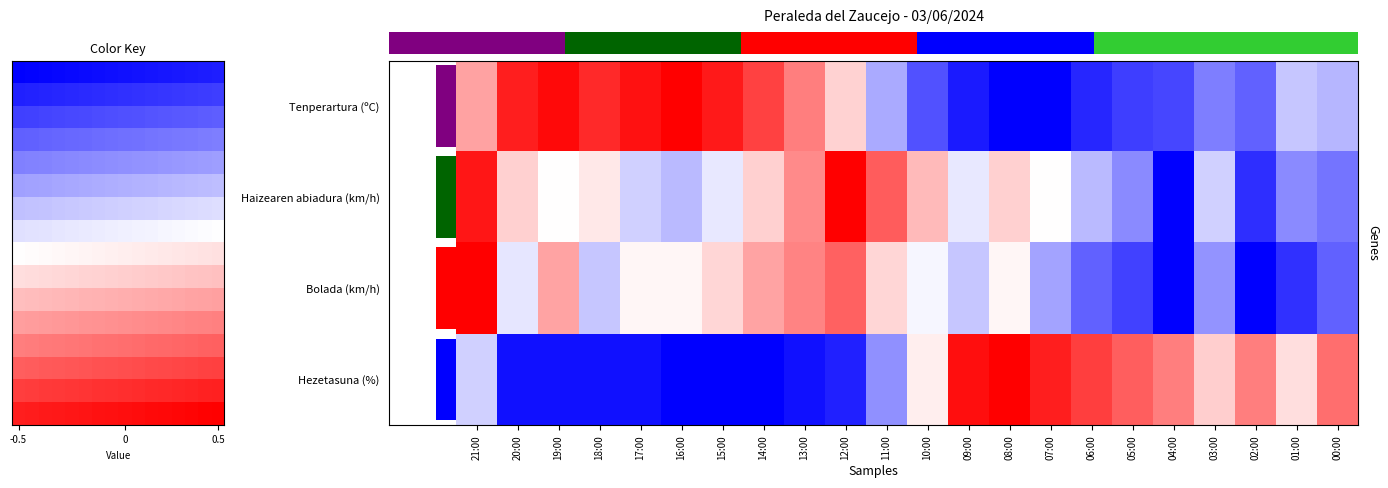

What is the sum of all Bolada (km/h) values?

-2.9